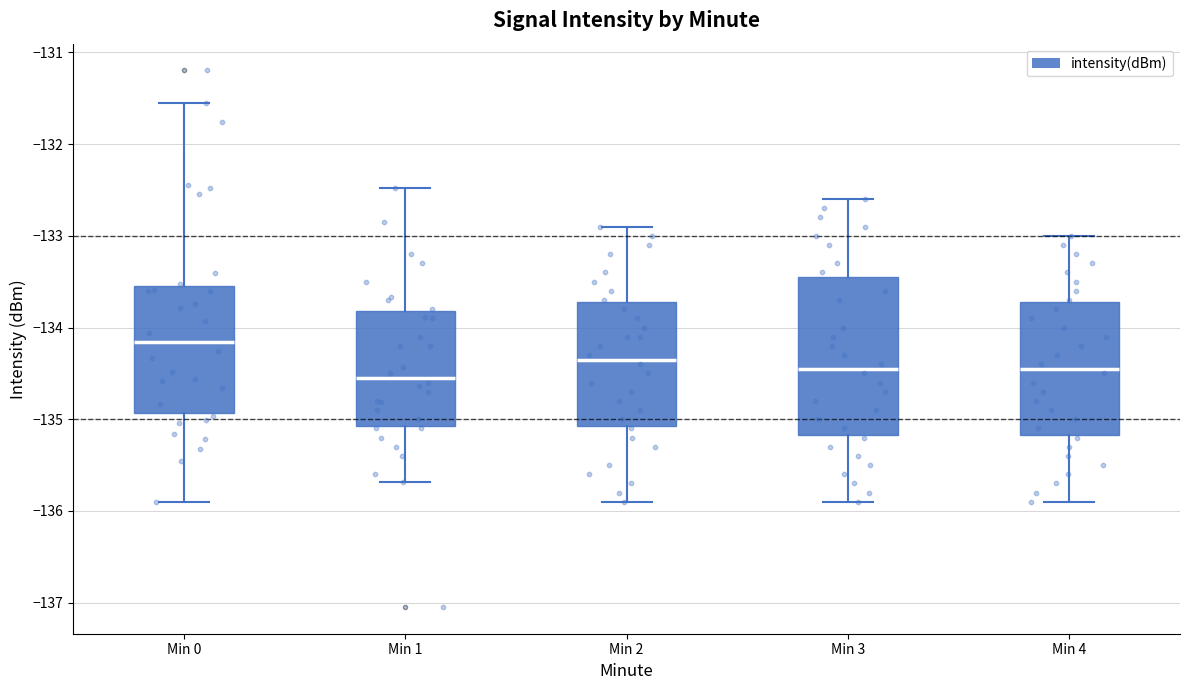

Which box has the highest median line?

Min 0